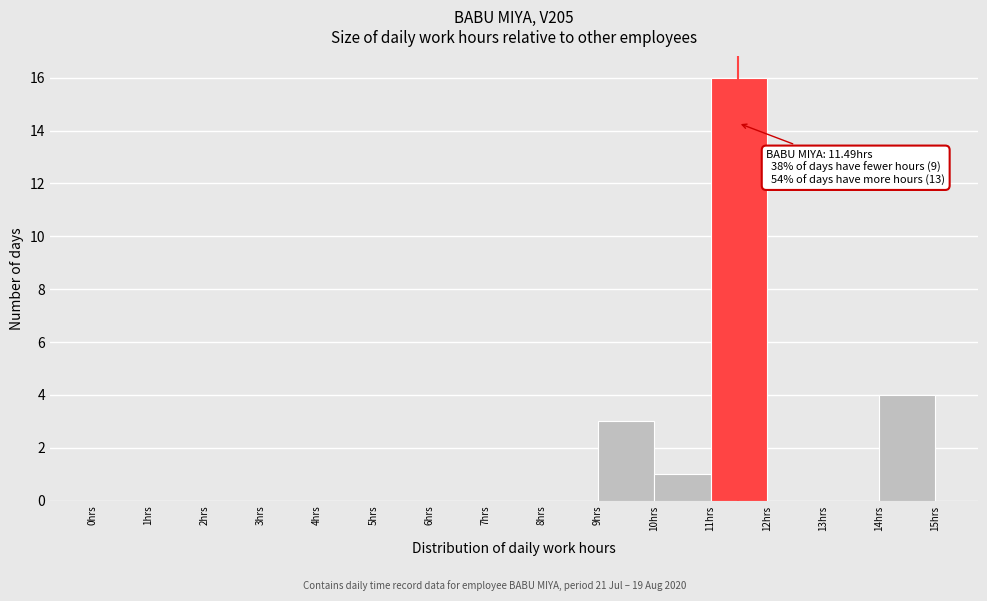

Over which range of the x-axis is the bar tallest?

11 to 12